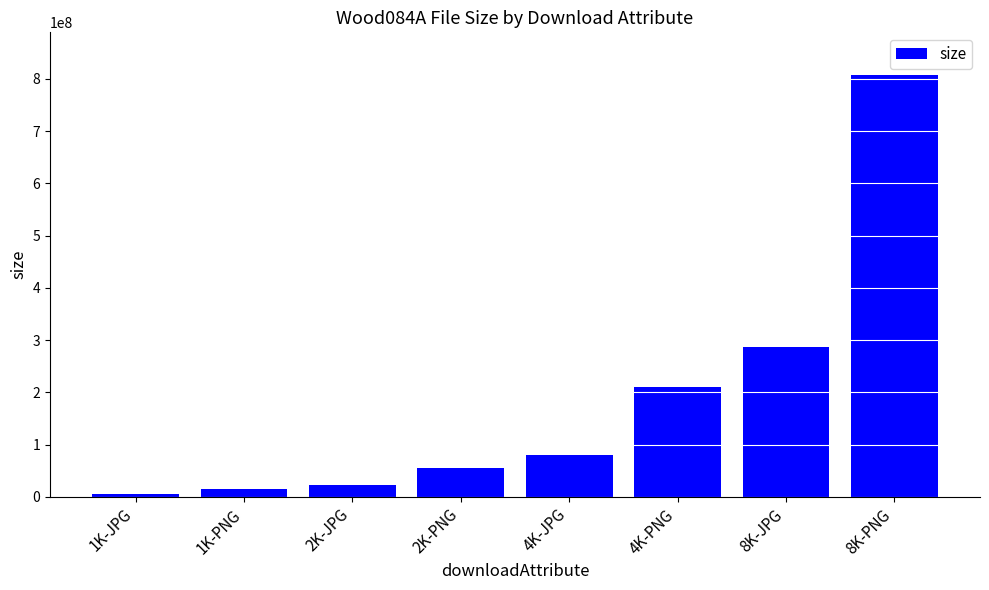

How many categories are shown in the chart?

8